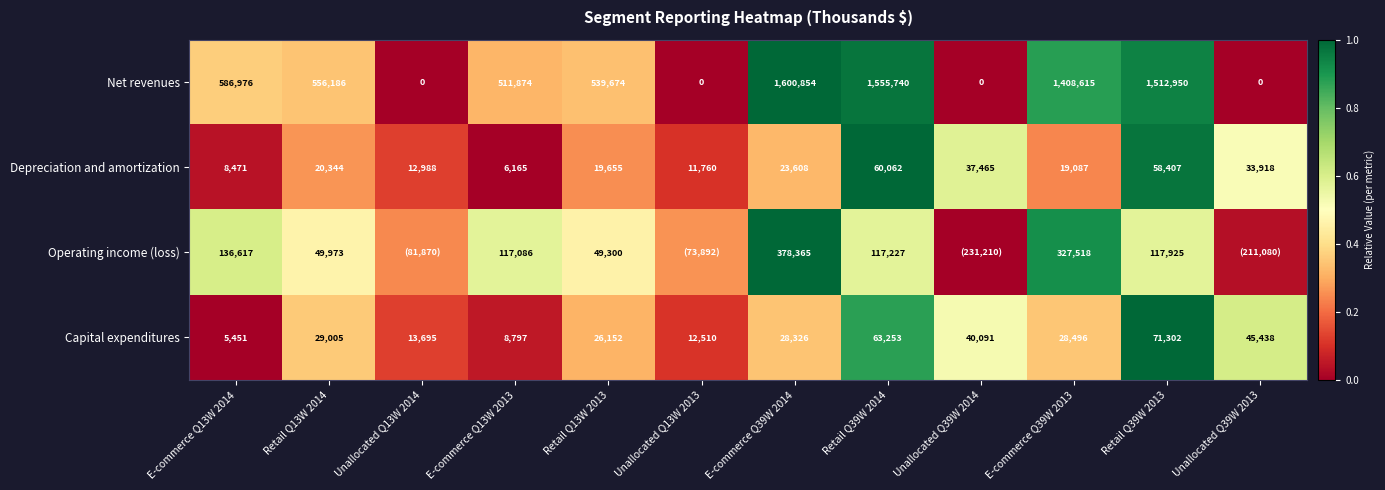

True or false: Net revenues has a value of 0.4 at Retail Q39W 2013.

False